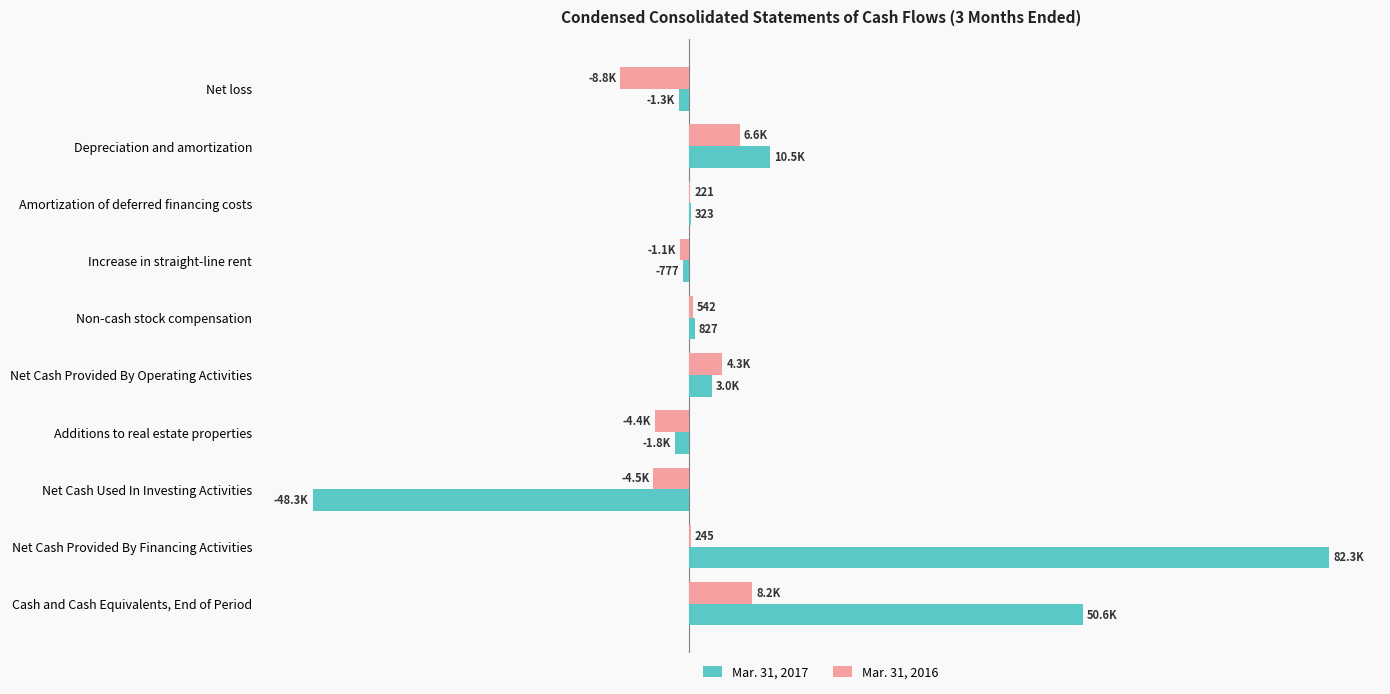

Where is Mar. 31, 2017 nearest to the value 16985?

Depreciation and amortization